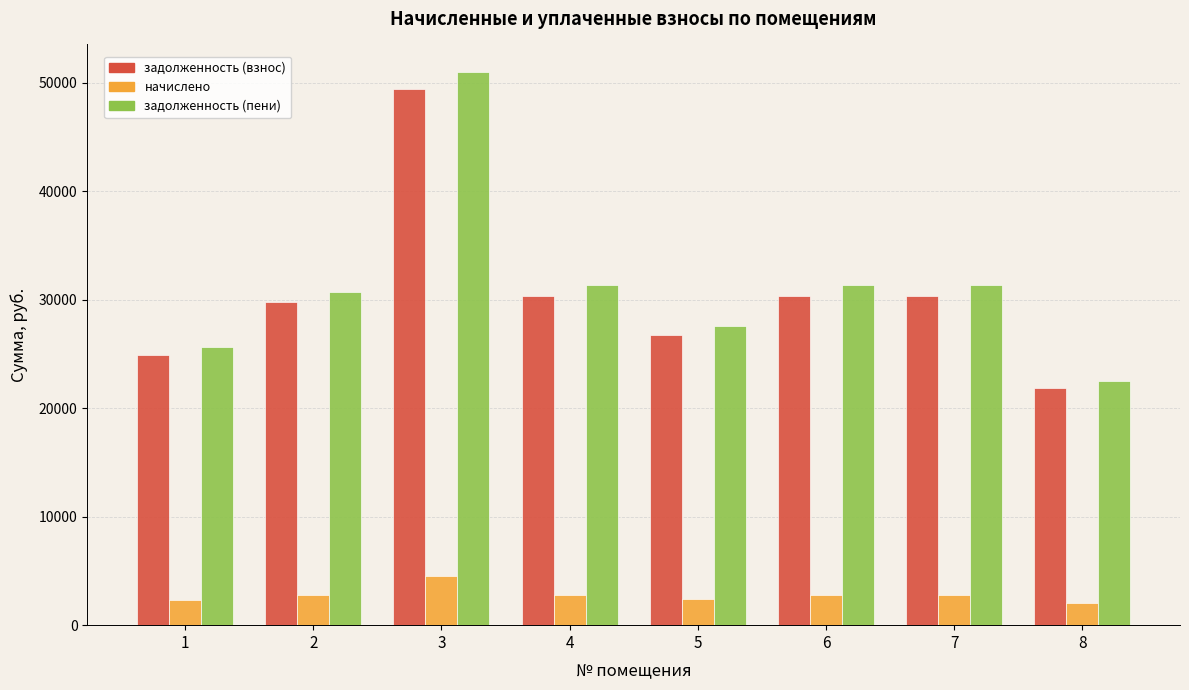

What is the difference between the maximum and minimum values in the задолженность (взнос) series?

27583.3